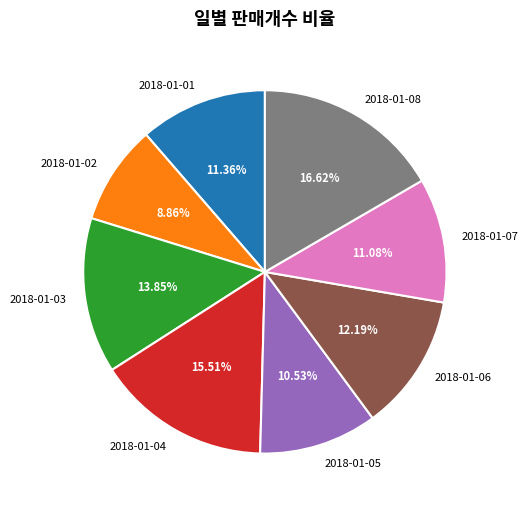

How many segments does this pie chart have?

8